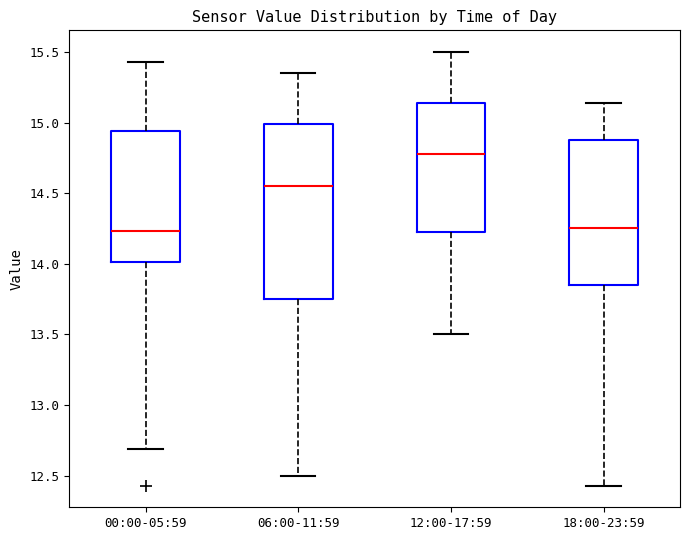

Which box's median line is the highest?

12:00-17:59